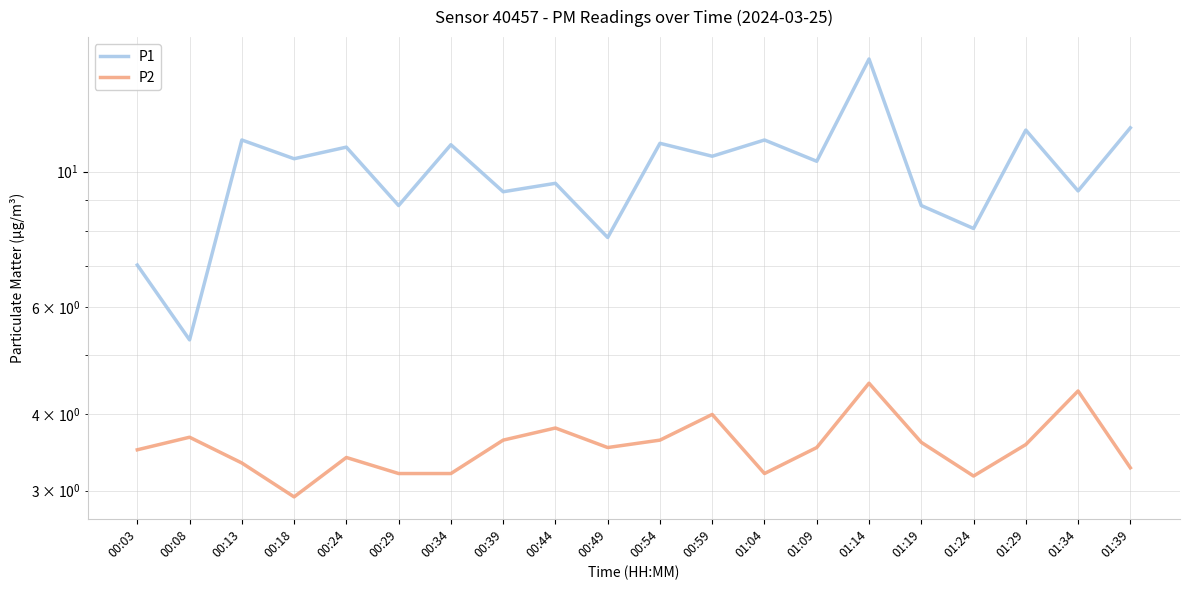

In P1, how many points are higher than both neighbors (excluding endpoints)?

8